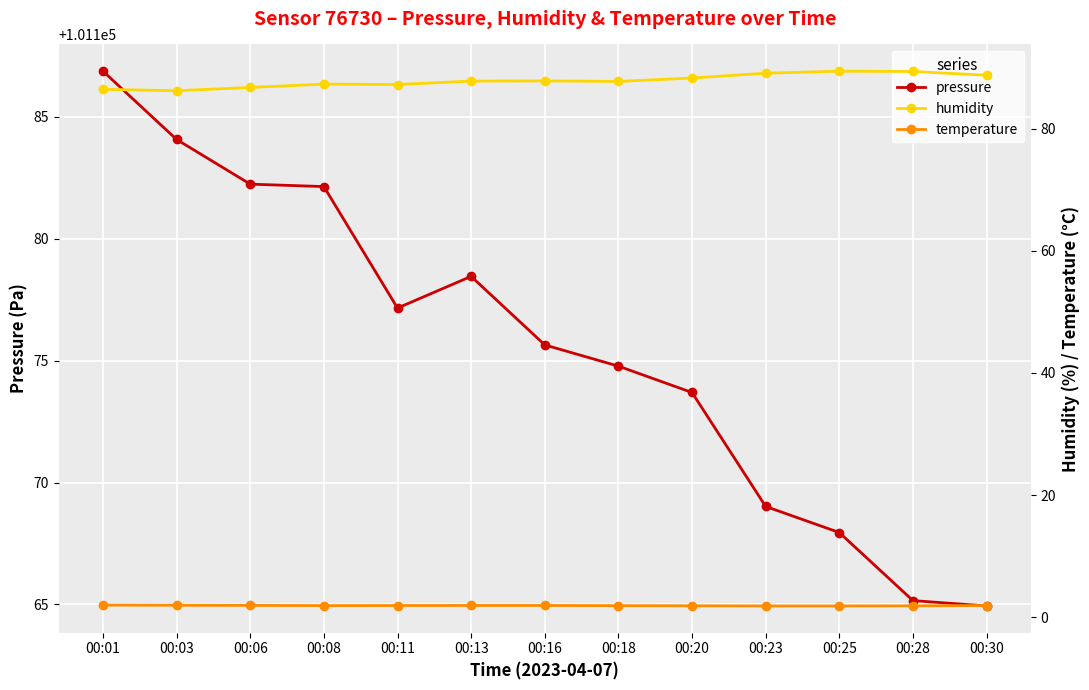

What is the maximum value shown in the chart?

101186.9